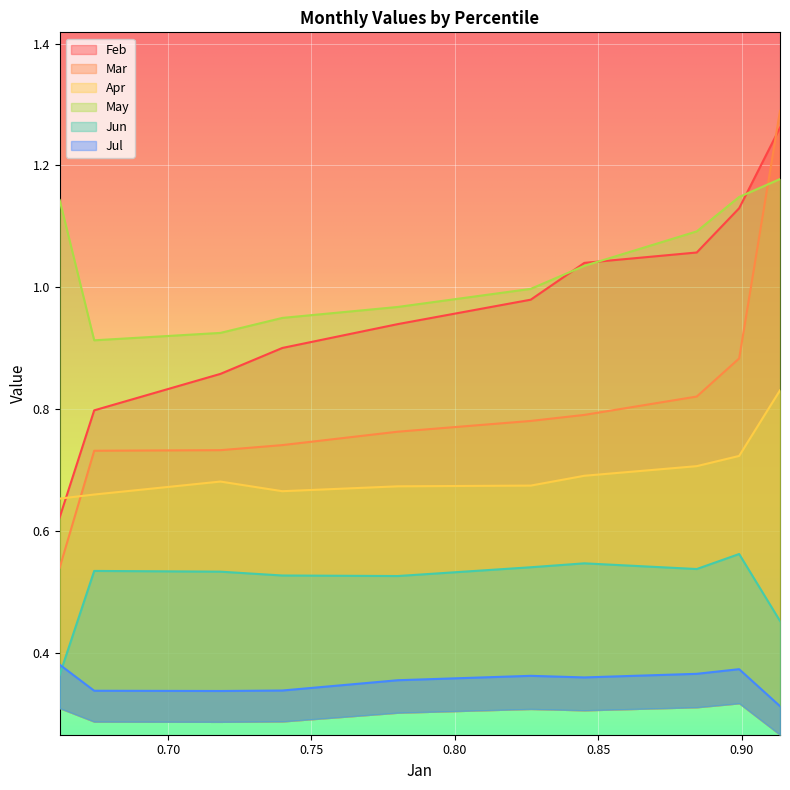

True or false: Mar and Feb cross at least once.

True